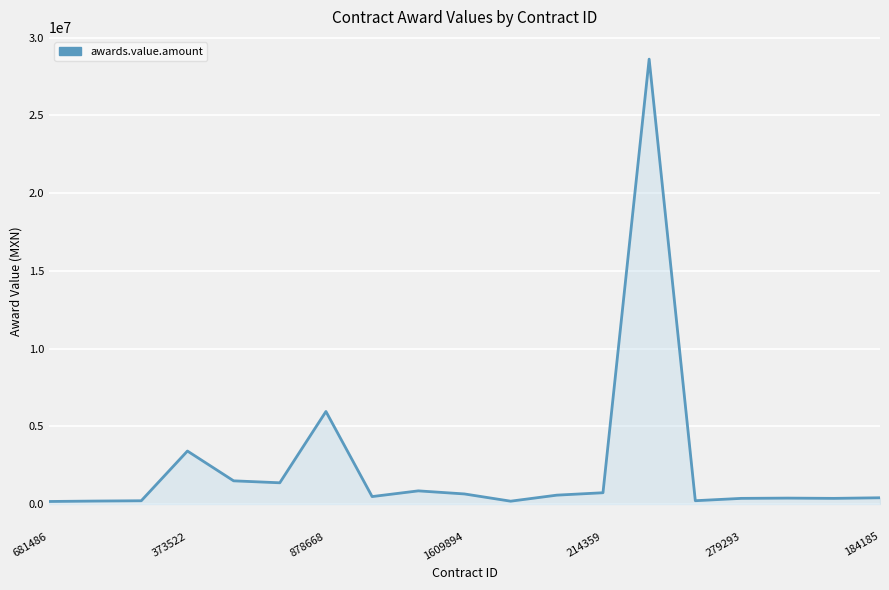

What is the difference between the maximum and minimum values?

28462016.1